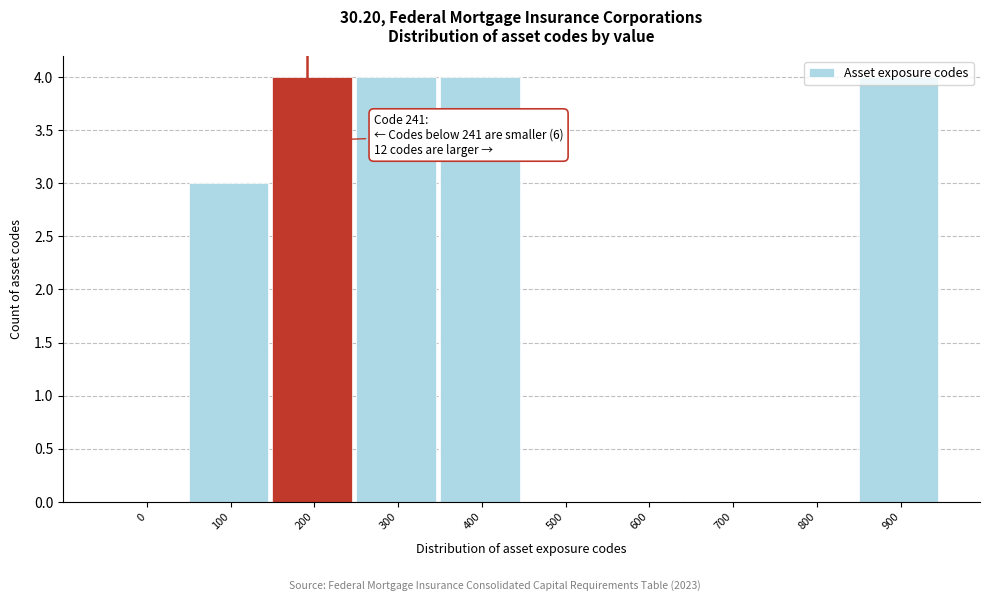

What is the greatest value displayed?

4